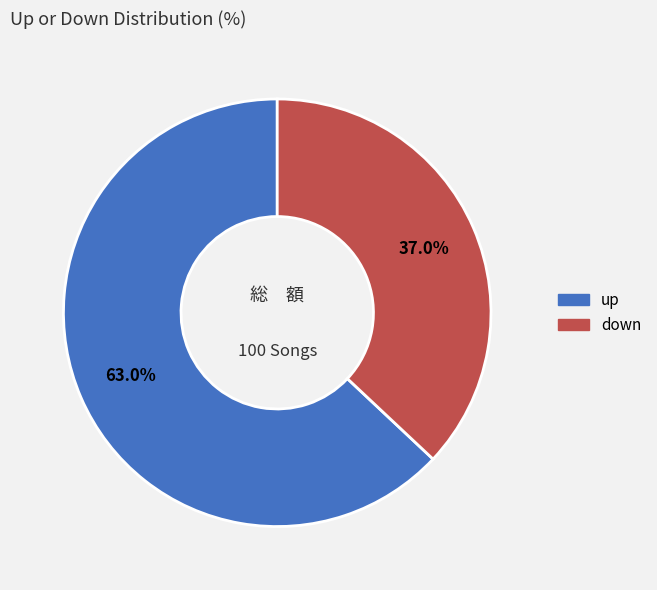

Rank the categories by value from highest to lowest.

up, down